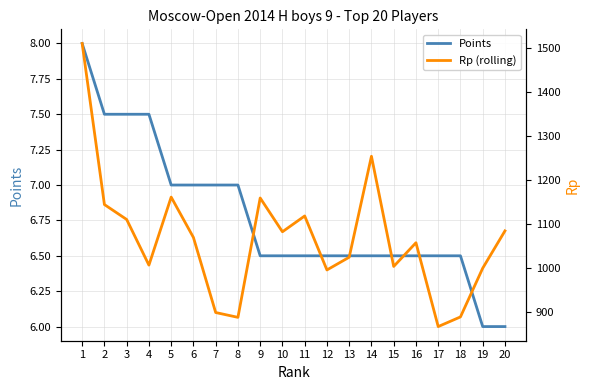

Does the chart display data point markers on the line(s)?

No